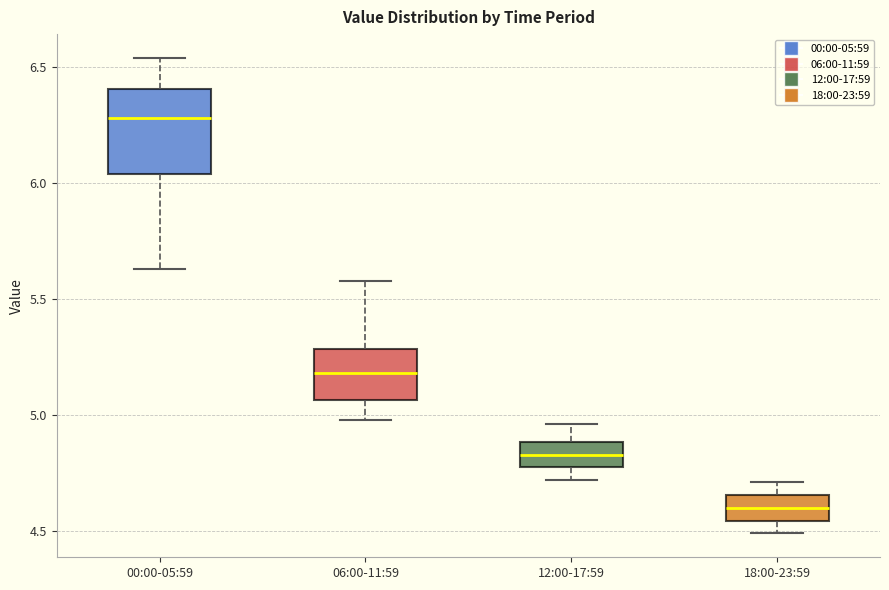

Which box is the tallest, from its lower edge to its upper edge?

00:00-05:59